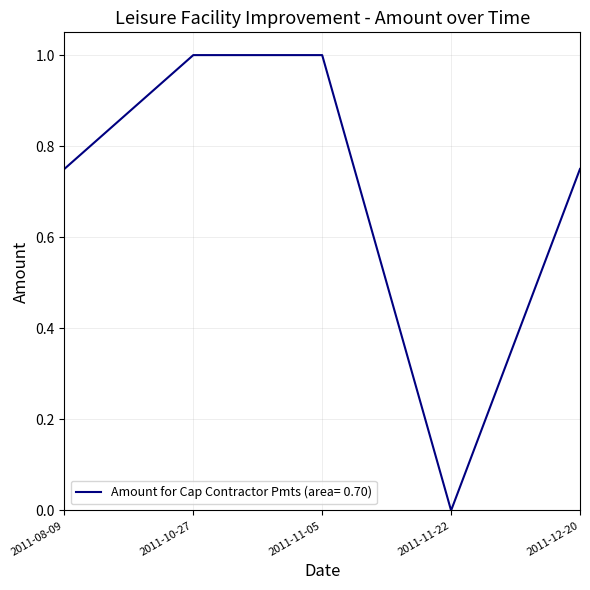

What position from the left is 2011-11-05?

3